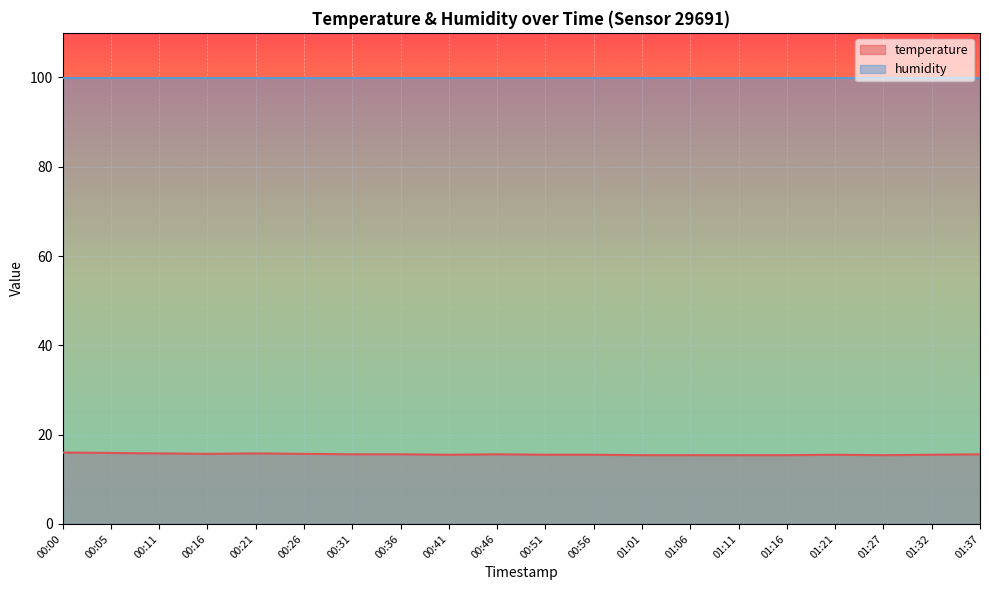

The chart shows a value of 3.7 at 00:26. True or false?

False